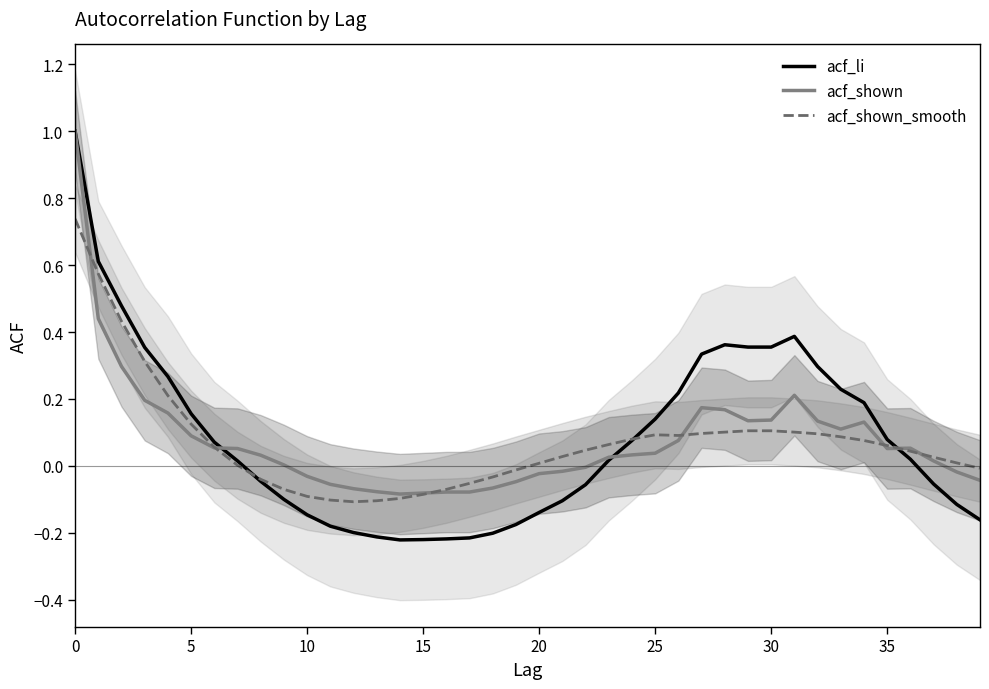

Reading left to right, extract all data points from this chart.

acf_li: 1.0	0.6	0.5	0.4	0.3	0.2	0.1	0.0	-0.0	-0.1	-0.1	-0.2	-0.2	-0.2	-0.2	-0.2	-0.2	-0.2	-0.2	-0.2	-0.1	-0.1	-0.1	0.0	0.1	0.1	0.2	0.3	0.4	0.4	0.4	0.4	0.3	0.2	0.2	0.1	0.0	-0.1	-0.1	-0.2
acf_shown: 1.0	0.4	0.3	0.2	0.2	0.1	0.1	0.1	0.0	0.0	-0.0	-0.1	-0.1	-0.1	-0.1	-0.1	-0.1	-0.1	-0.1	-0.0	-0.0	-0.0	-0.0	0.0	0.0	0.0	0.1	0.2	0.2	0.1	0.1	0.2	0.1	0.1	0.1	0.1	0.1	0.0	-0.0	-0.0
acf_shown_smooth: 0.7	0.6	0.4	0.3	0.2	0.1	0.1	0.0	-0.0	-0.1	-0.1	-0.1	-0.1	-0.1	-0.1	-0.1	-0.1	-0.1	-0.0	-0.0	0.0	0.0	0.0	0.1	0.1	0.1	0.1	0.1	0.1	0.1	0.1	0.1	0.1	0.1	0.1	0.1	0.0	0.0	0.0	-0.0